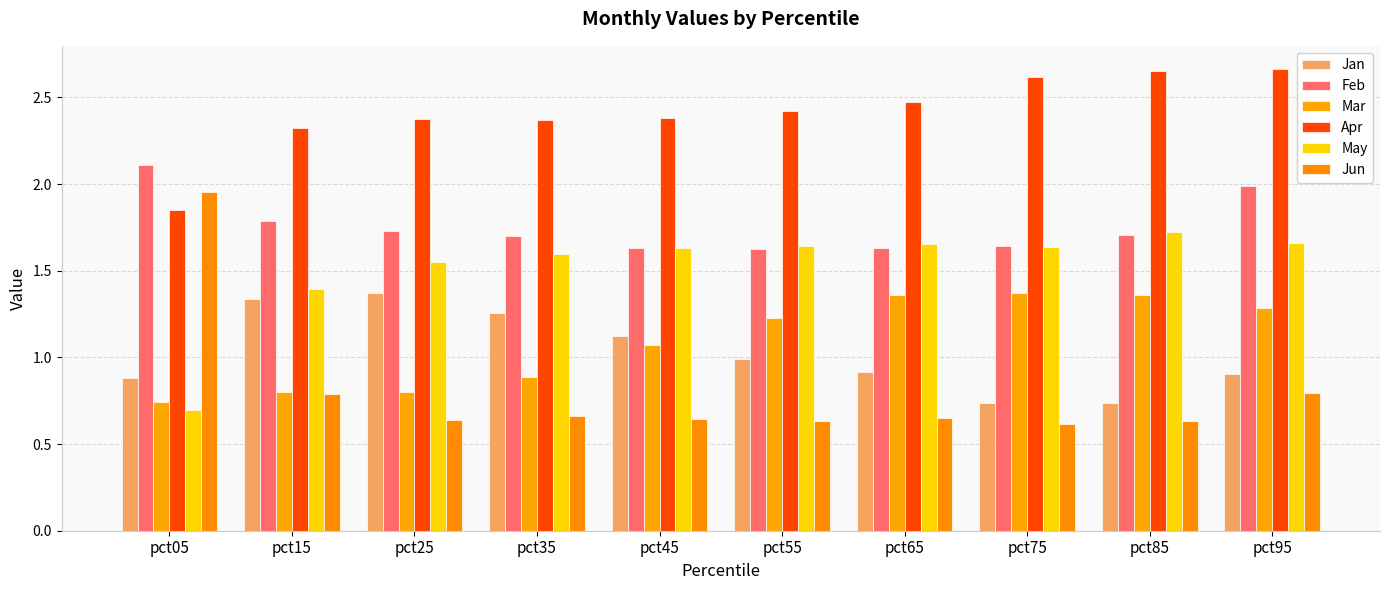

Is it true that Jan equals 0.8 at pct25?

False